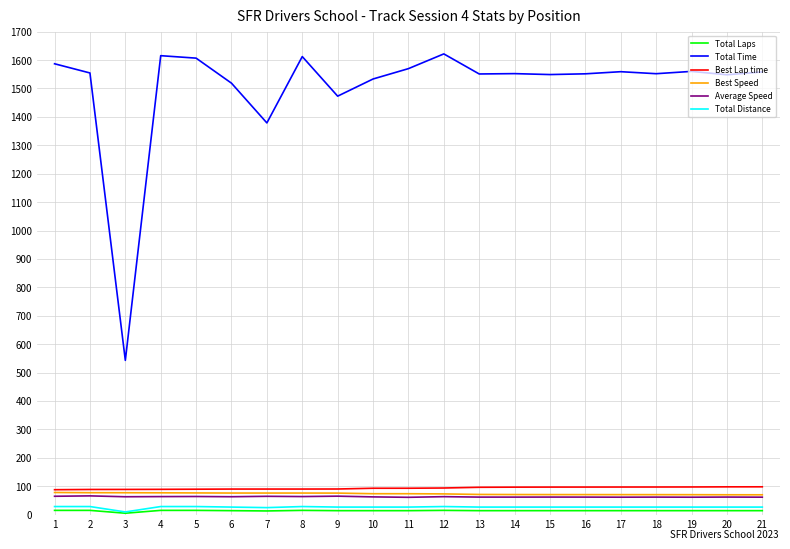

True or false: Total Time and Best Speed cross at least once.

False